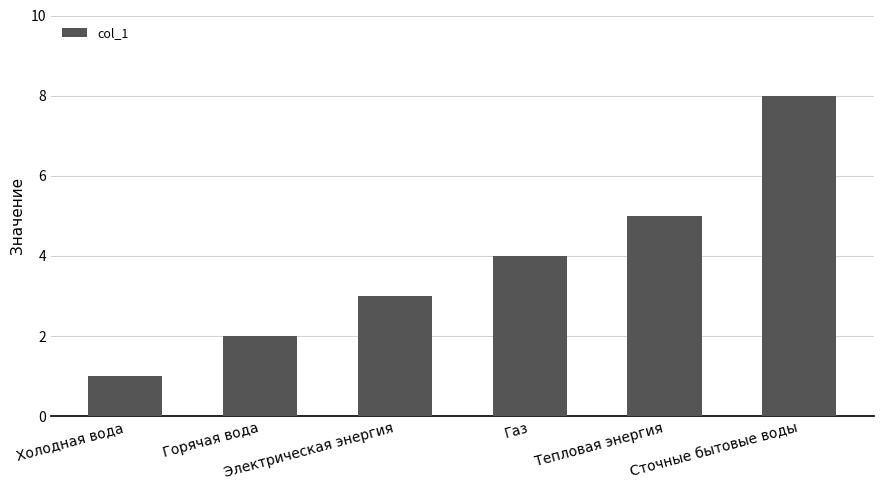

Between Тепловая энергия and Электрическая энергия, which is larger?

Тепловая энергия